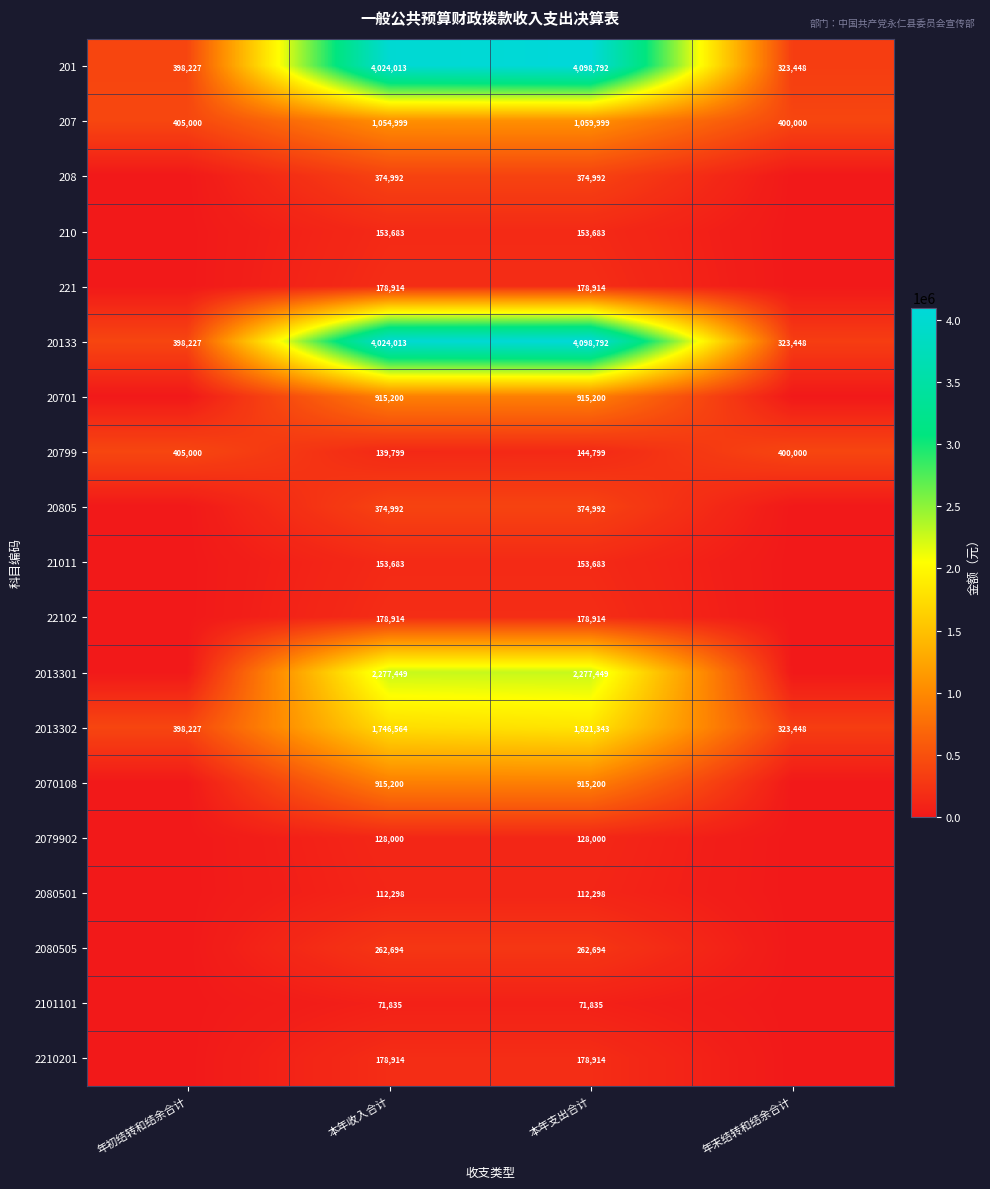

At how many categories does at least one series exceed 1610670?

2